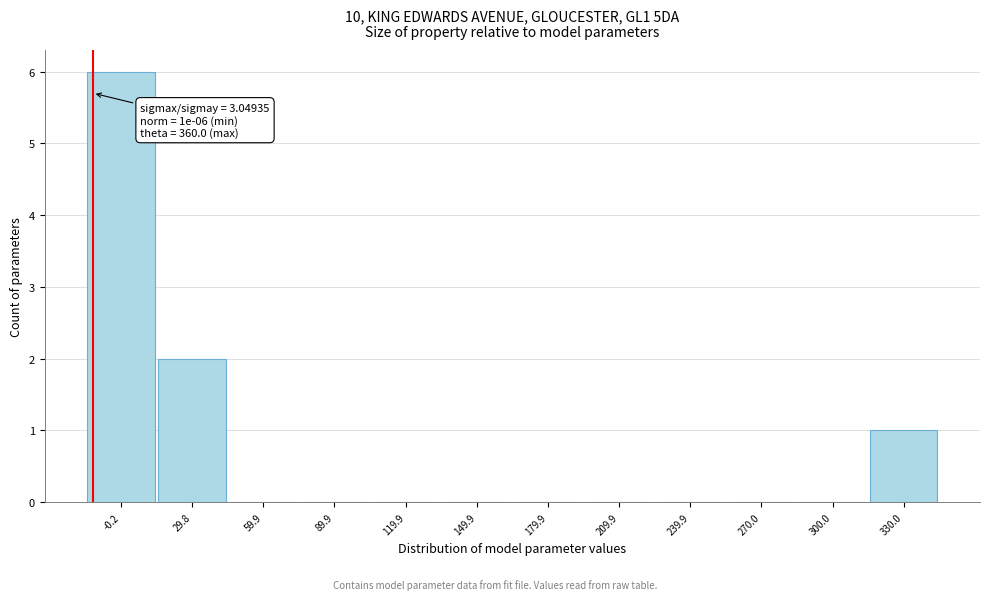

Reading left to right, list all the values displayed in this chart.

-0.2=6	29.8=2	59.9=0	89.9=0	119.9=0	149.9=0	179.9=0	209.9=0	239.9=0	270.0=0	300.0=0	330.0=1